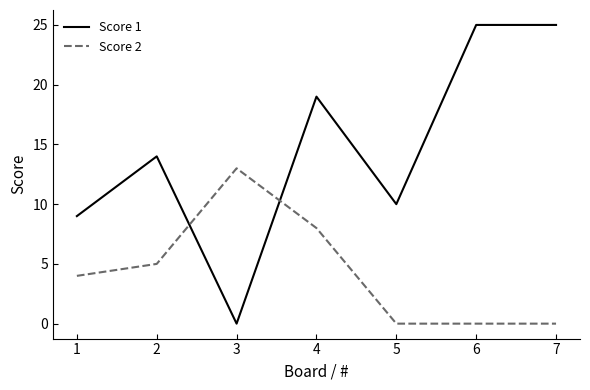

The Score 2 series shows 13 at 3. True or false?

True